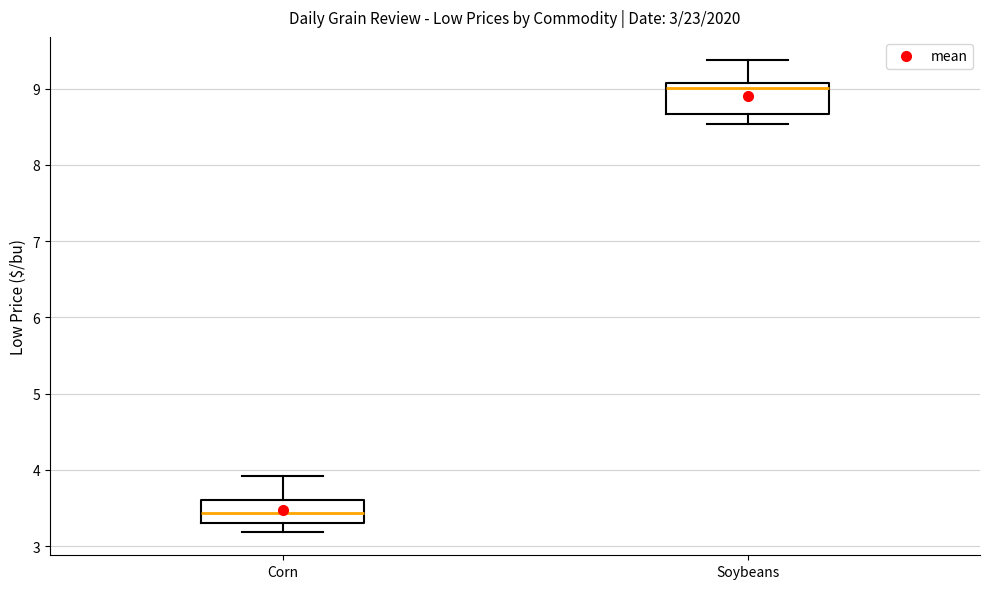

Which box has the highest median line?

Soybeans